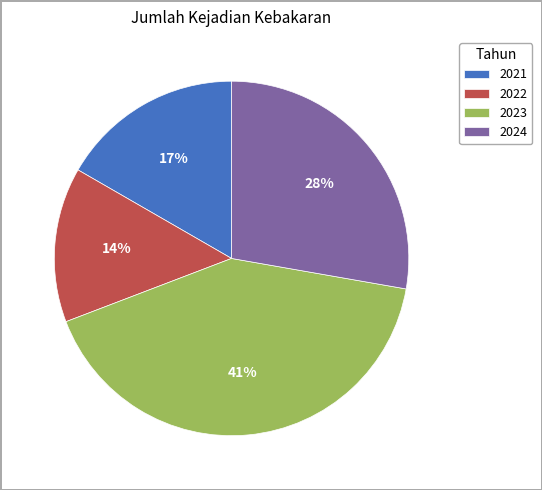

Approximately how many times larger is the value at 2022 compared to 2021?

0.8